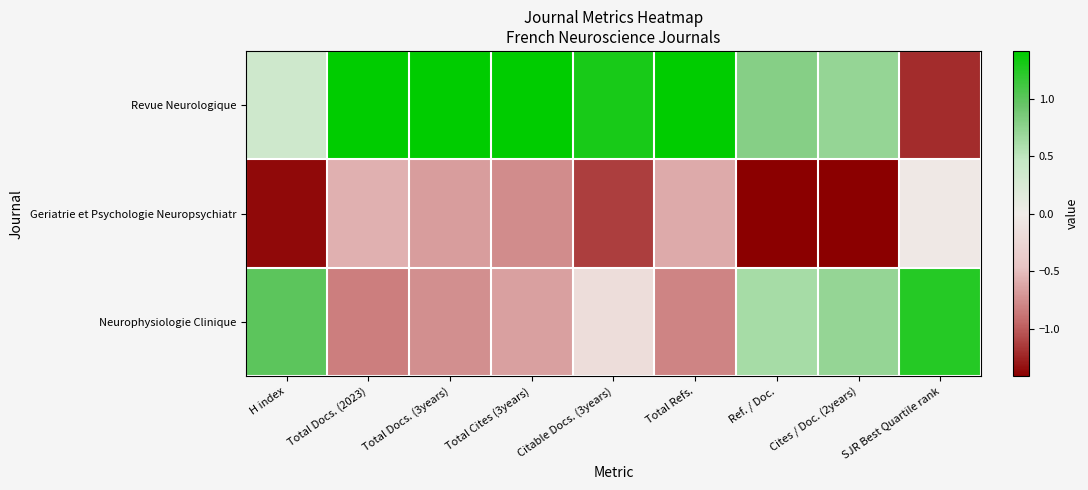

Which series has the largest total across all categories?

Revue Neurologique